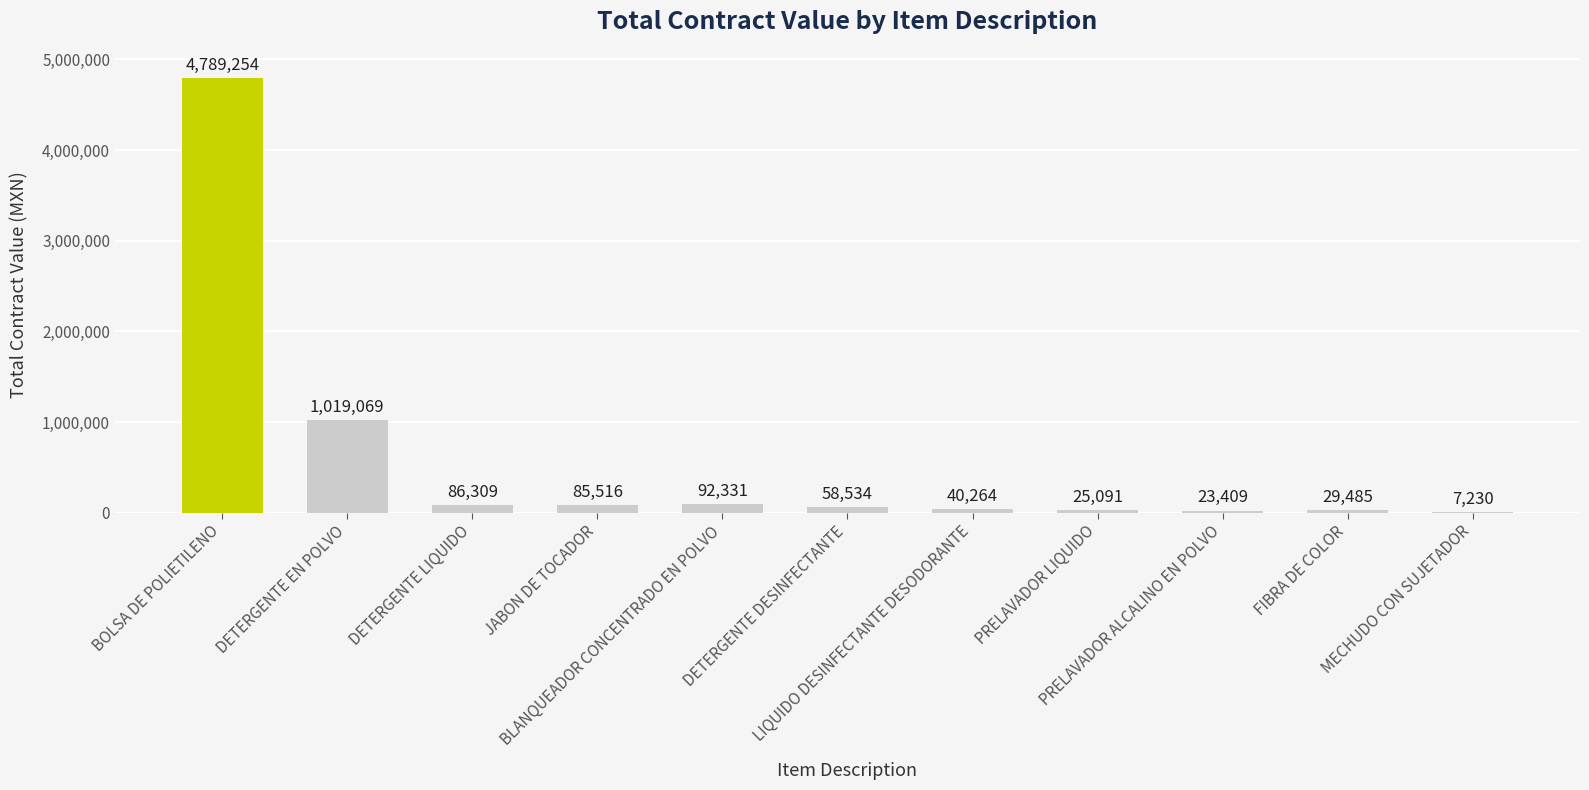

Rank the categories by value from lowest to highest.

MECHUDO CON SUJETADOR, PRELAVADOR ALCALINO EN POLVO, PRELAVADOR LIQUIDO, FIBRA DE COLOR, LIQUIDO DESINFECTANTE DESODORANTE, DETERGENTE DESINFECTANTE, JABON DE TOCADOR, DETERGENTE LIQUIDO, BLANQUEADOR CONCENTRADO EN POLVO, DETERGENTE EN POLVO, BOLSA DE POLIETILENO